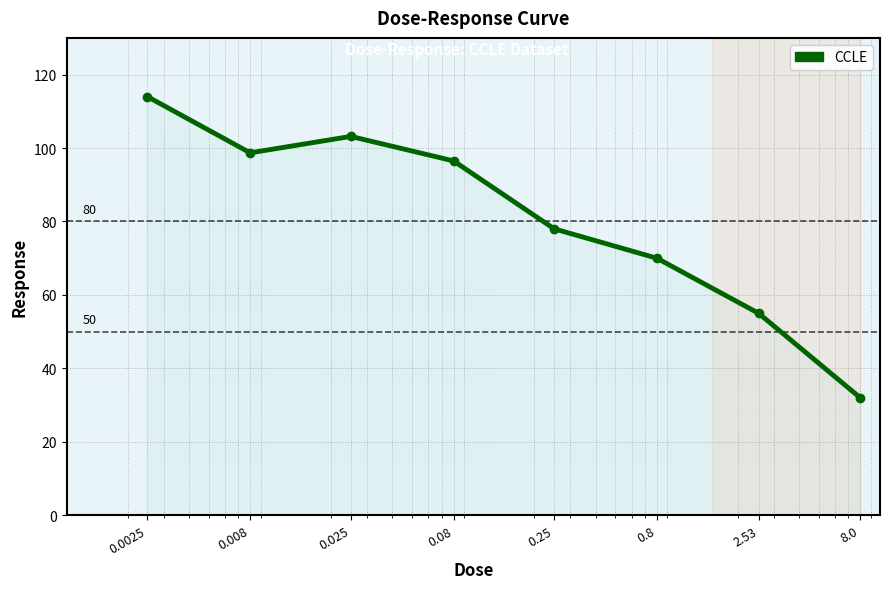

What is the smallest value displayed?

32.0